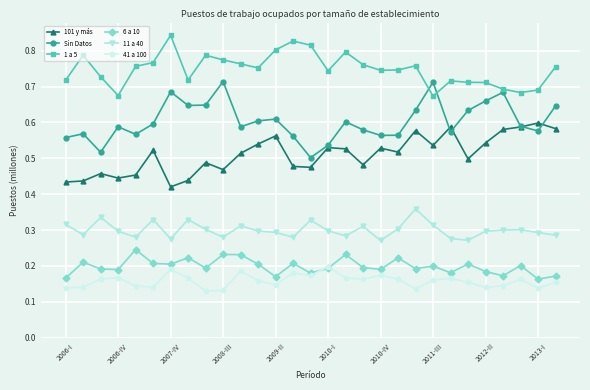

Rank the series by their maximum value, from lowest to highest.

41 a 100, 6 a 10, 11 a 40, 101 y más, Sin Datos, 1 a 5